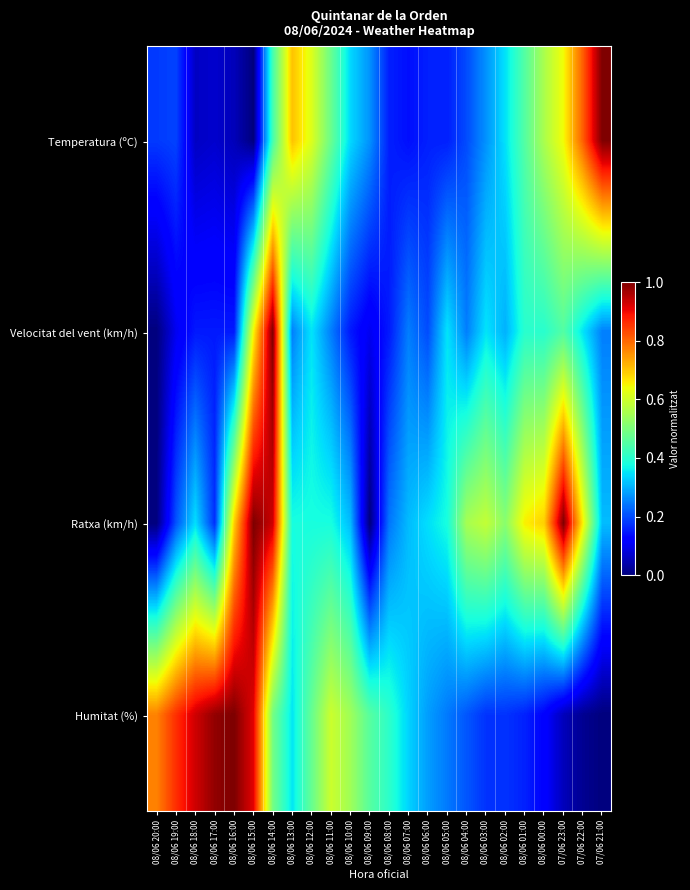

What is the total value across all series at 08/06 00:00?

1.8